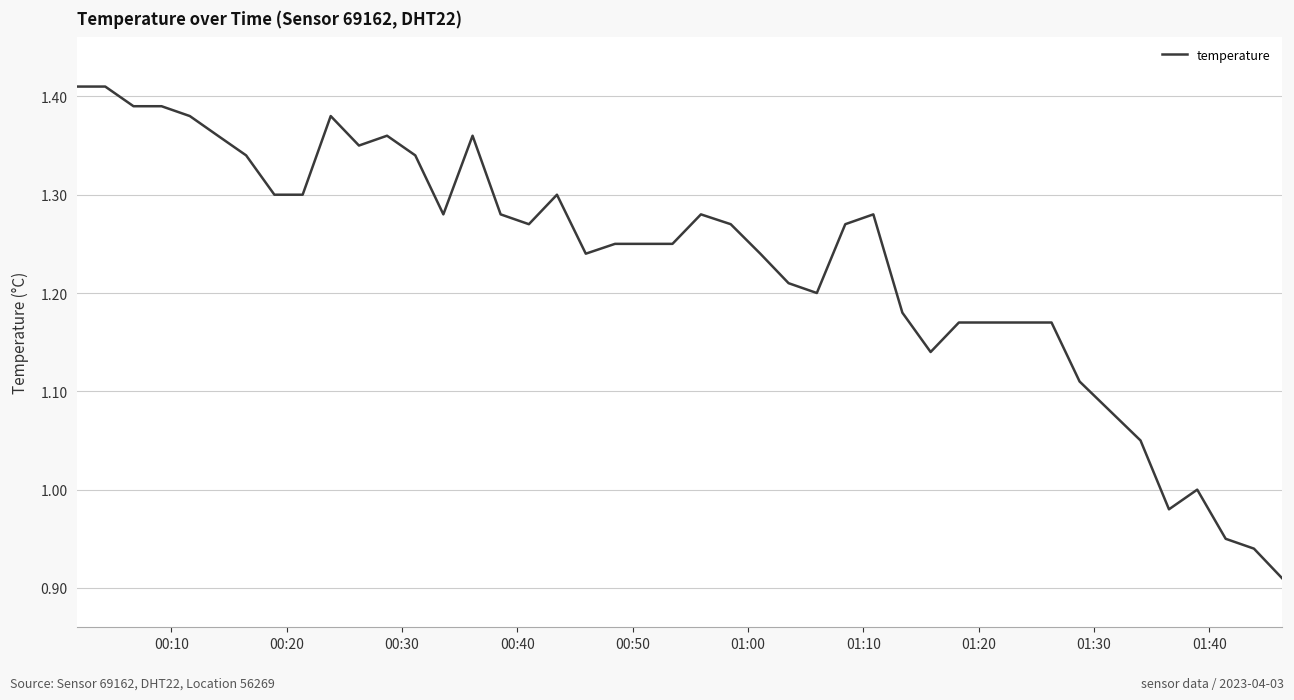

Is this an area chart (filled region under the line)?

No